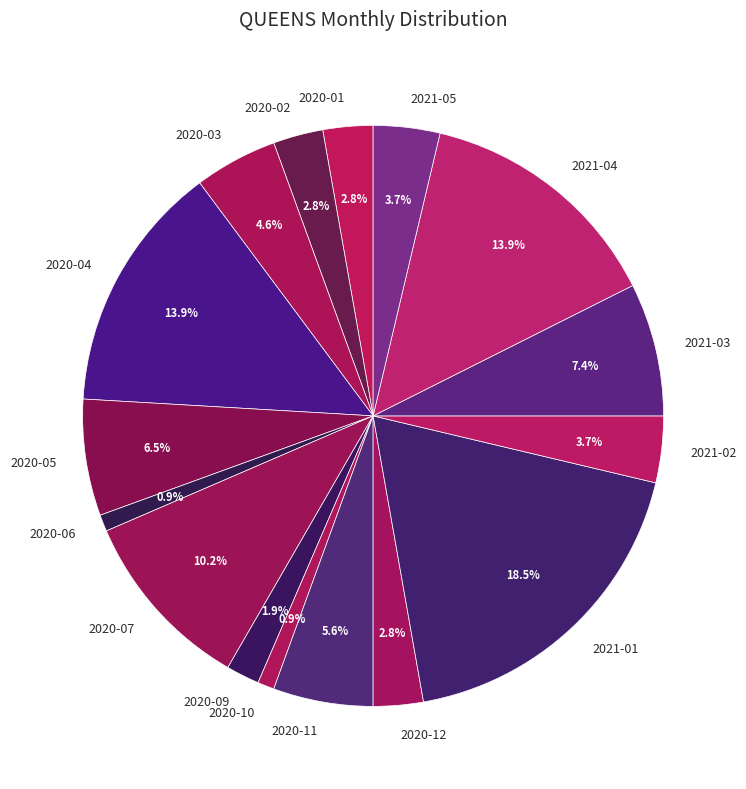

Which has a higher value, 2020-11 or 2020-02?

2020-11